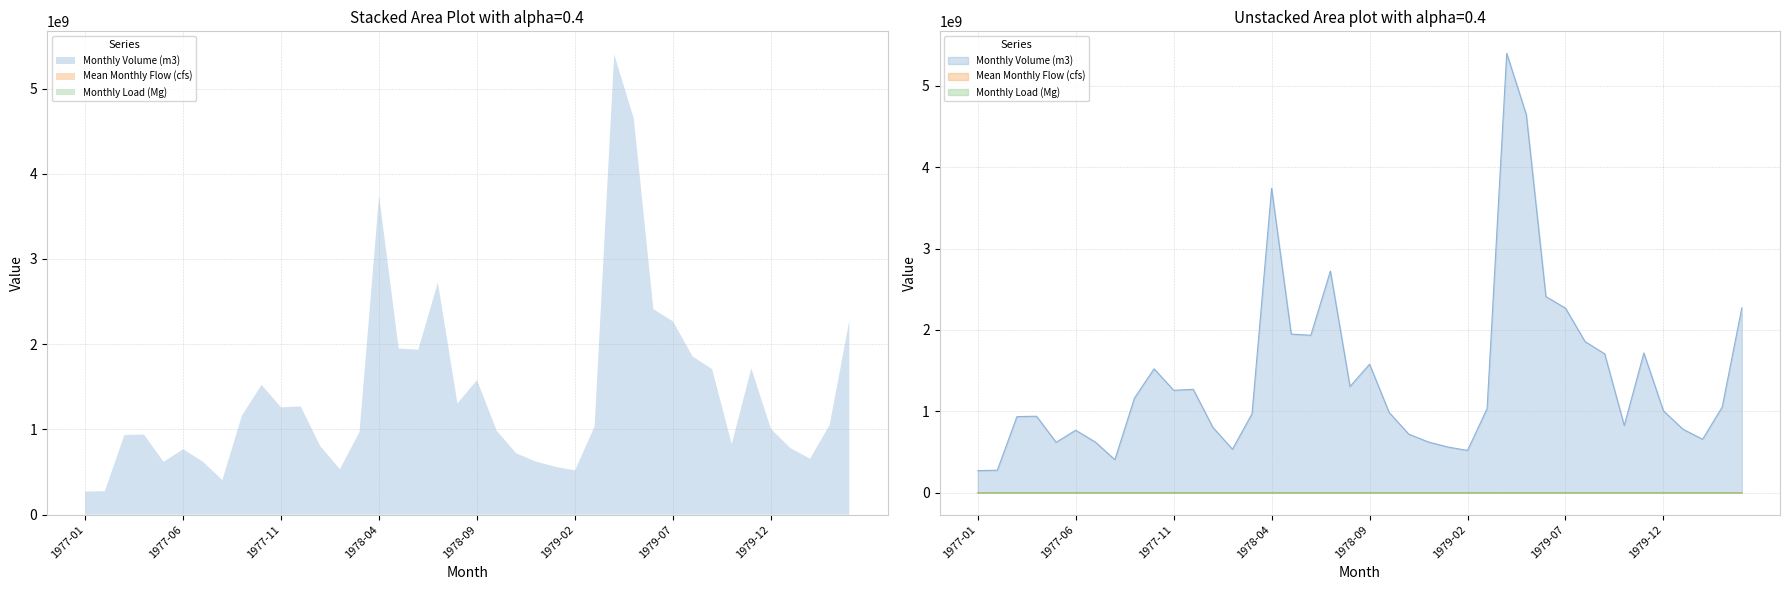

What is the spread (max minus min) of values at 1979-12?

1005892525.2